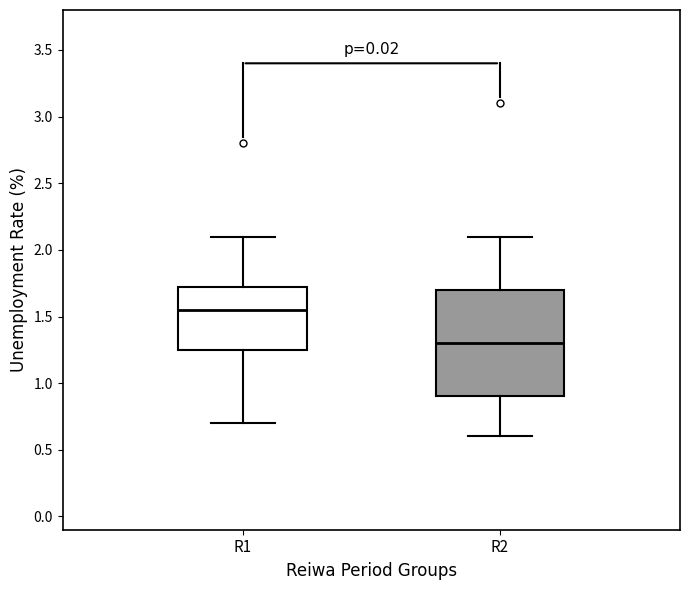

Reading left to right, read every box against the y-axis: the position of its median line, the range the box covers, and the ends of its whiskers. The values are not printed on the chart, so give them approximately, as read against the axis.

R1: median 1.55, box 1.25 to 1.75, whiskers 0.70 to 2.10
R2: median 1.30, box 0.90 to 1.70, whiskers 0.60 to 2.10